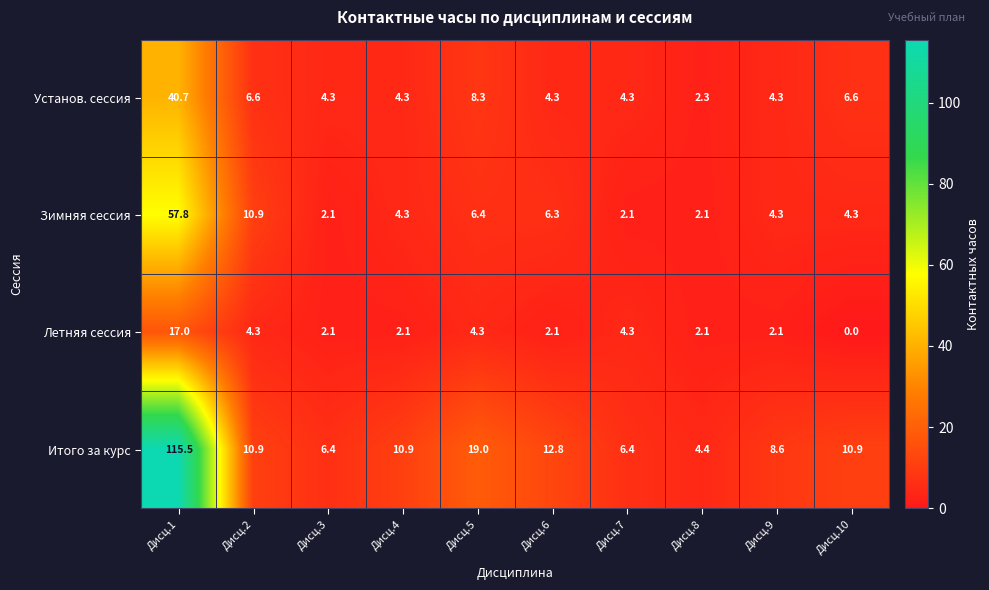

What is the spread (max minus min) of values at Дисц.6?

10.7